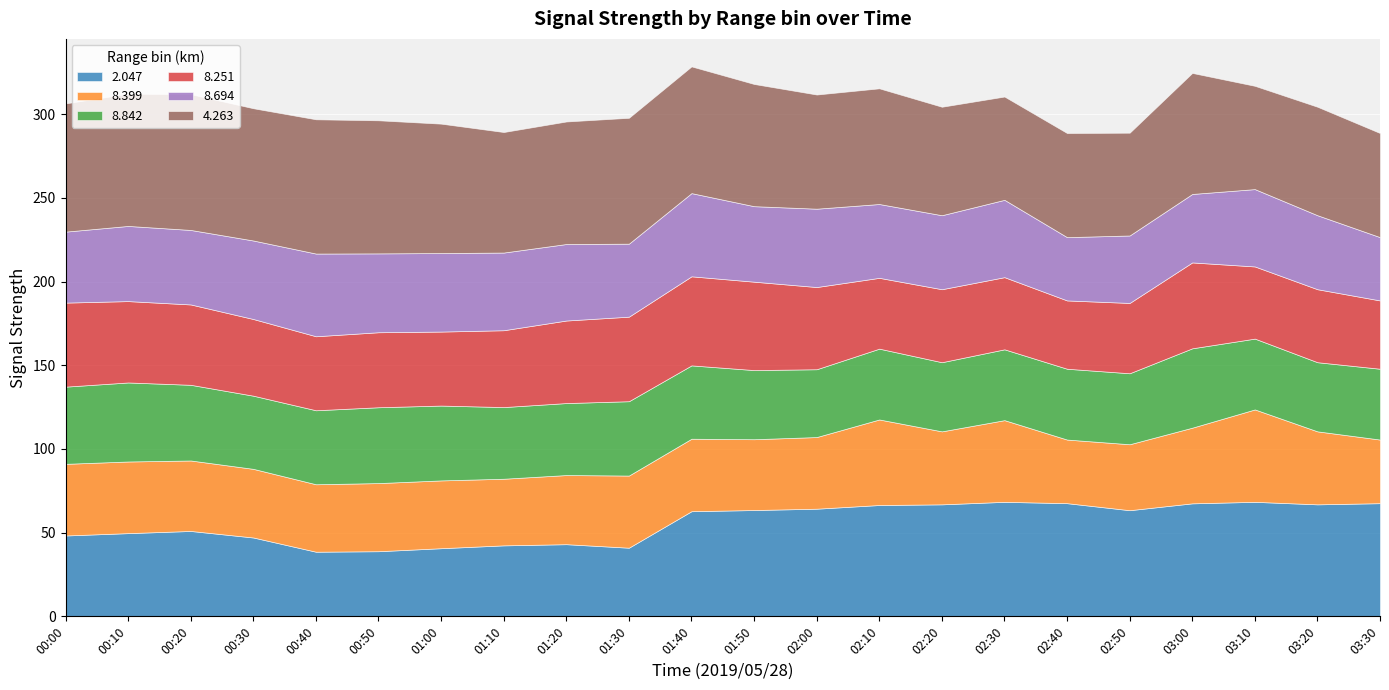

True or false: 8.399 and 4.263 cross at least once.

False